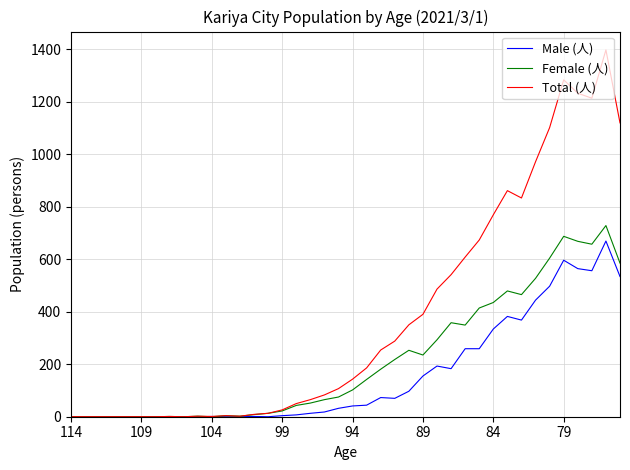

Rank the series by their maximum value, from highest to lowest.

Total (人), Female (人), Male (人)